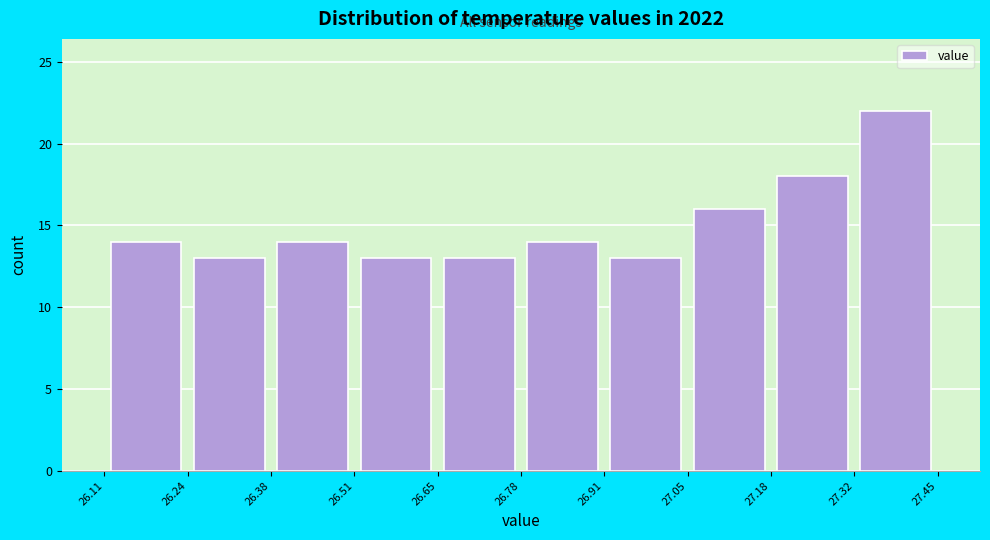

How tall is the bar that spans 26.38 to 26.51 on the x-axis? The values are not printed on the chart, so give them approximately, as read against the axis.

14